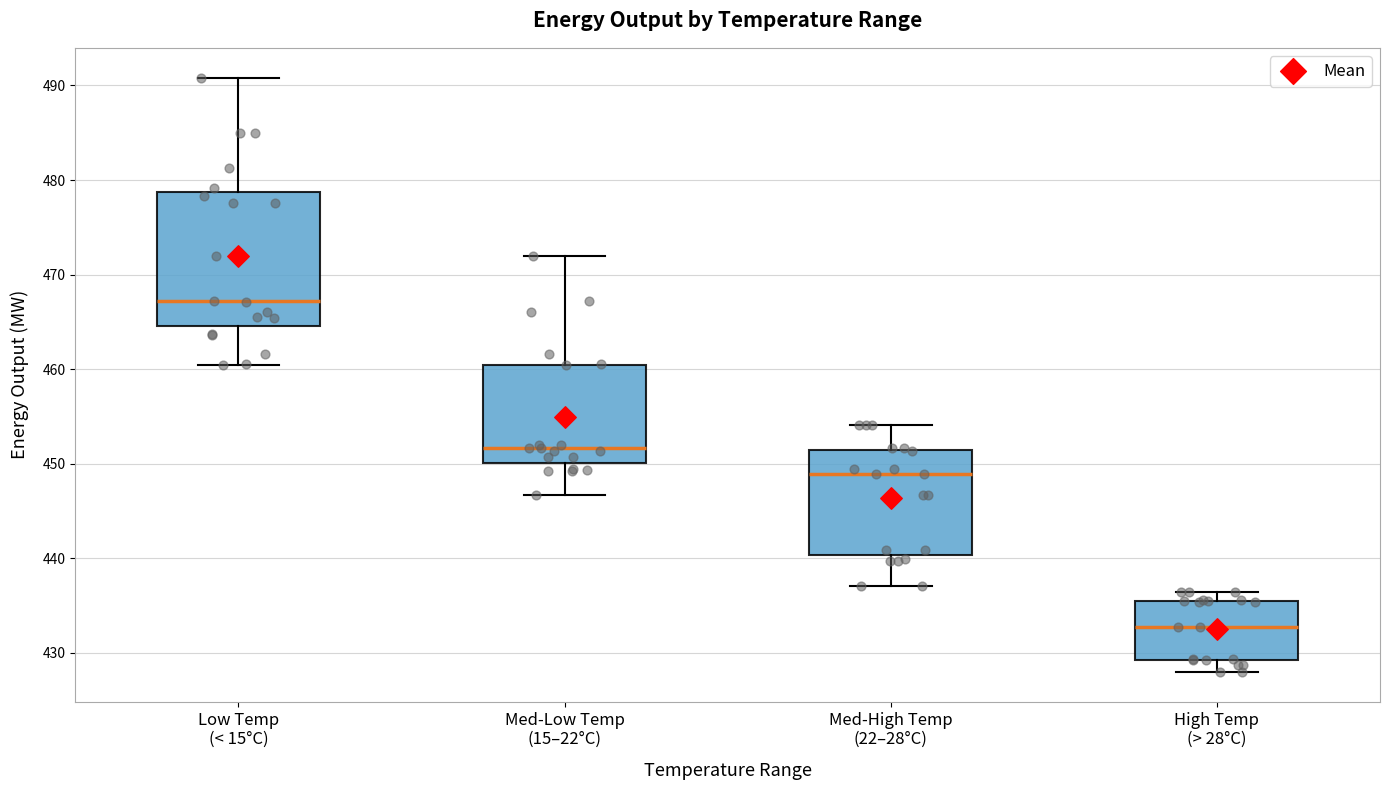

Where does the lower whisker of the box for Low Temp (< 15°C) end on the y-axis? The values are not printed on the chart, so give them approximately, as read against the axis.

460